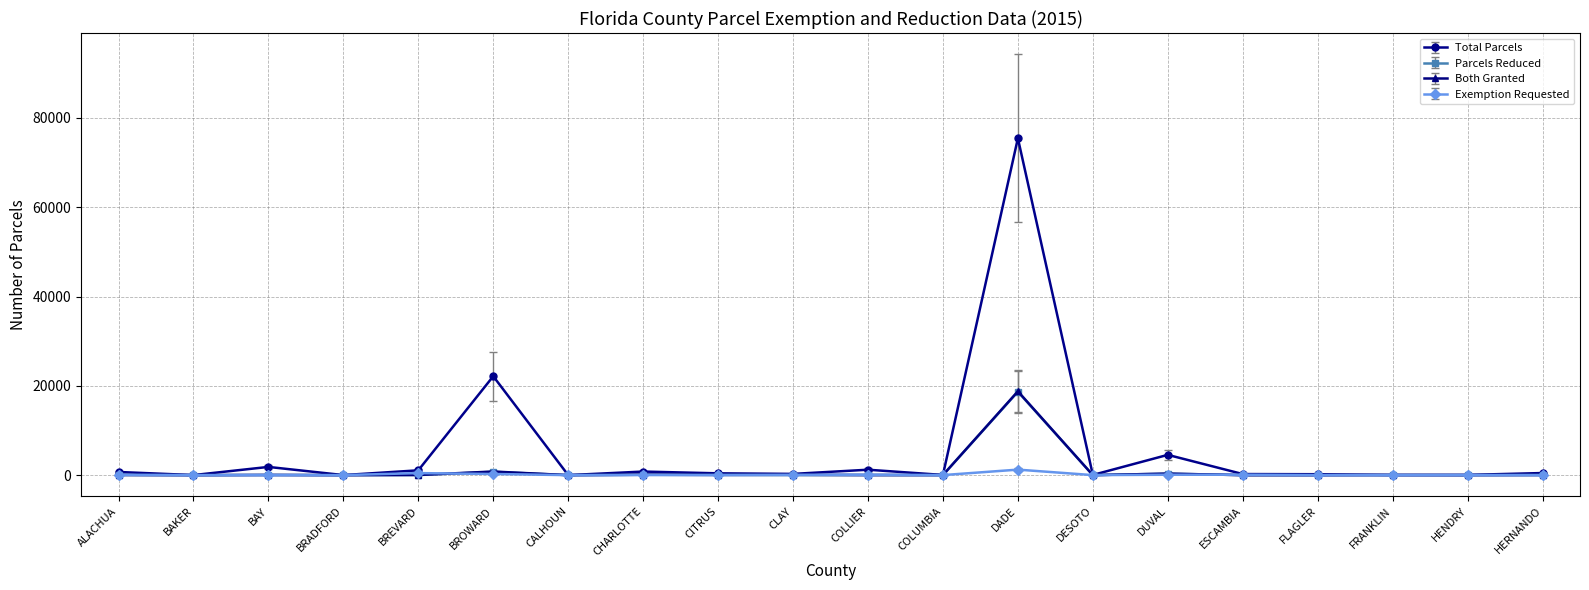

Is it true that Parcels Reduced equals 18670 at DADE?

True